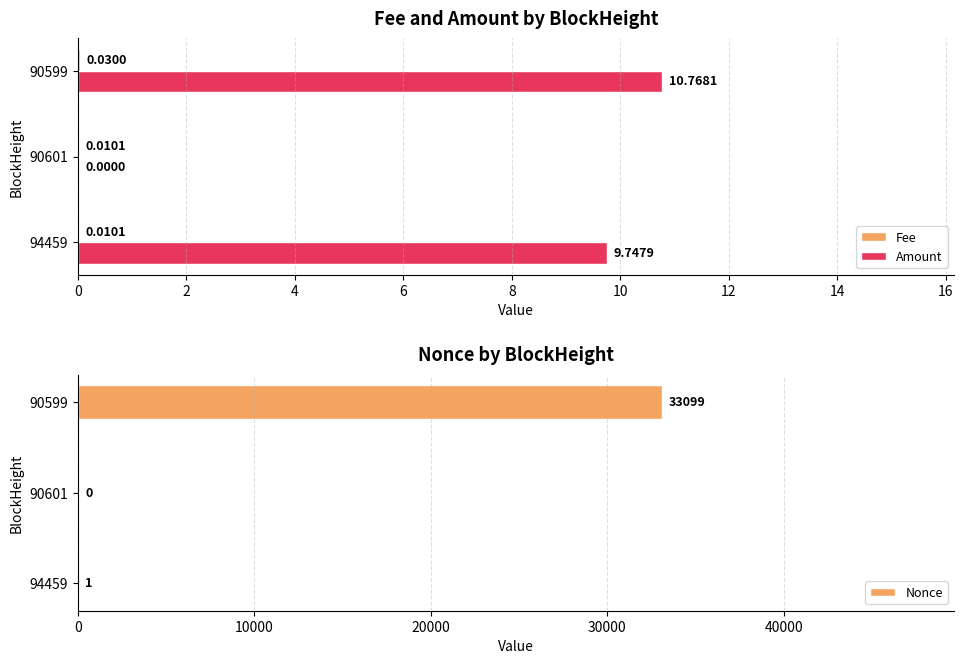

What is the approximate value of Amount at 94459?

9.7